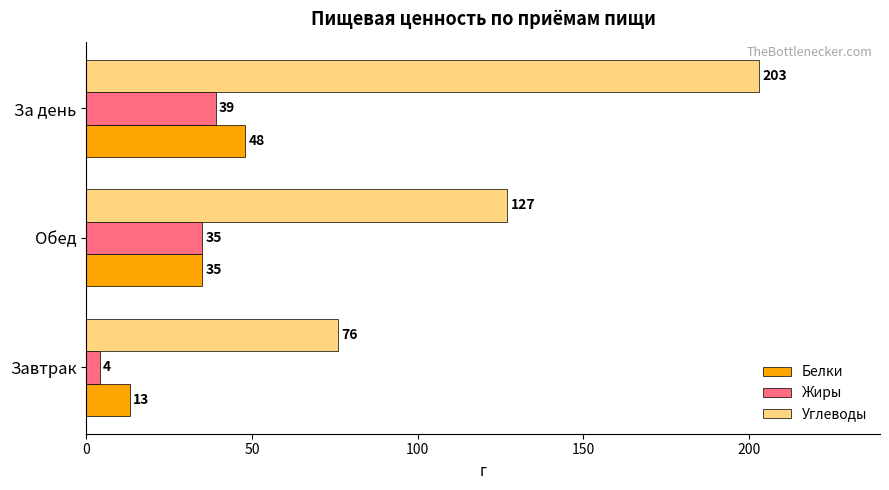

What is the average value of the Углеводы series?

135